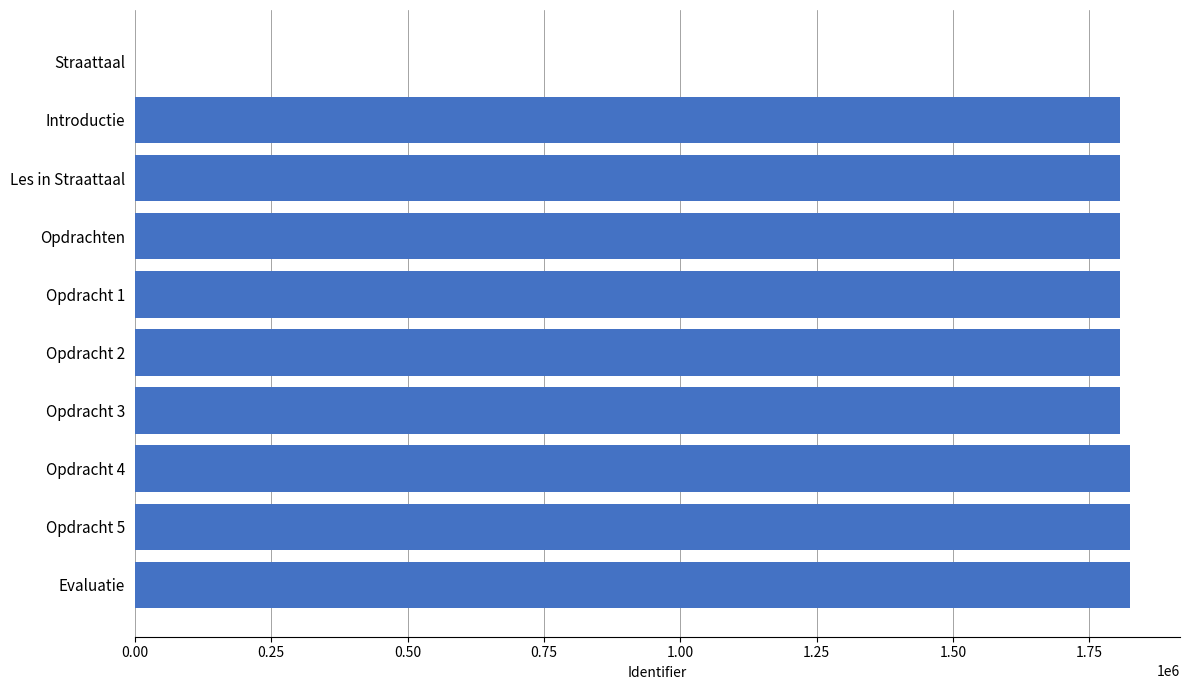

The value at Straattaal is 0. True or false?

True